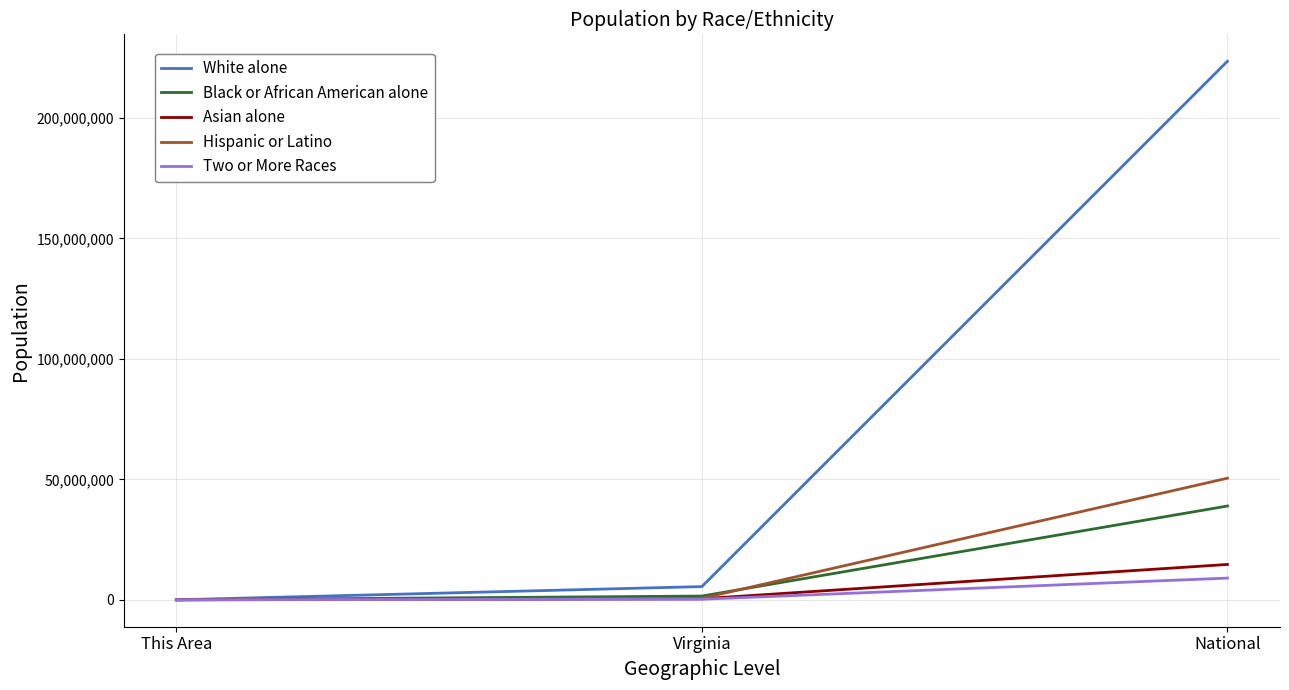

What position from the left is This Area?

1